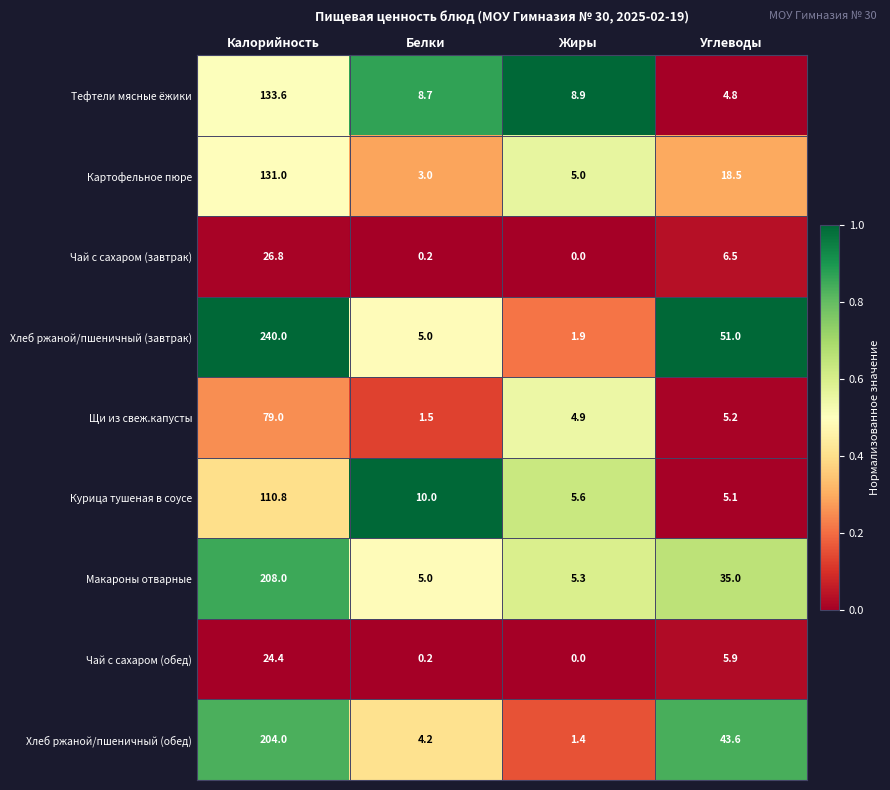

Which label corresponds to the largest value in the chart?

Калорийность